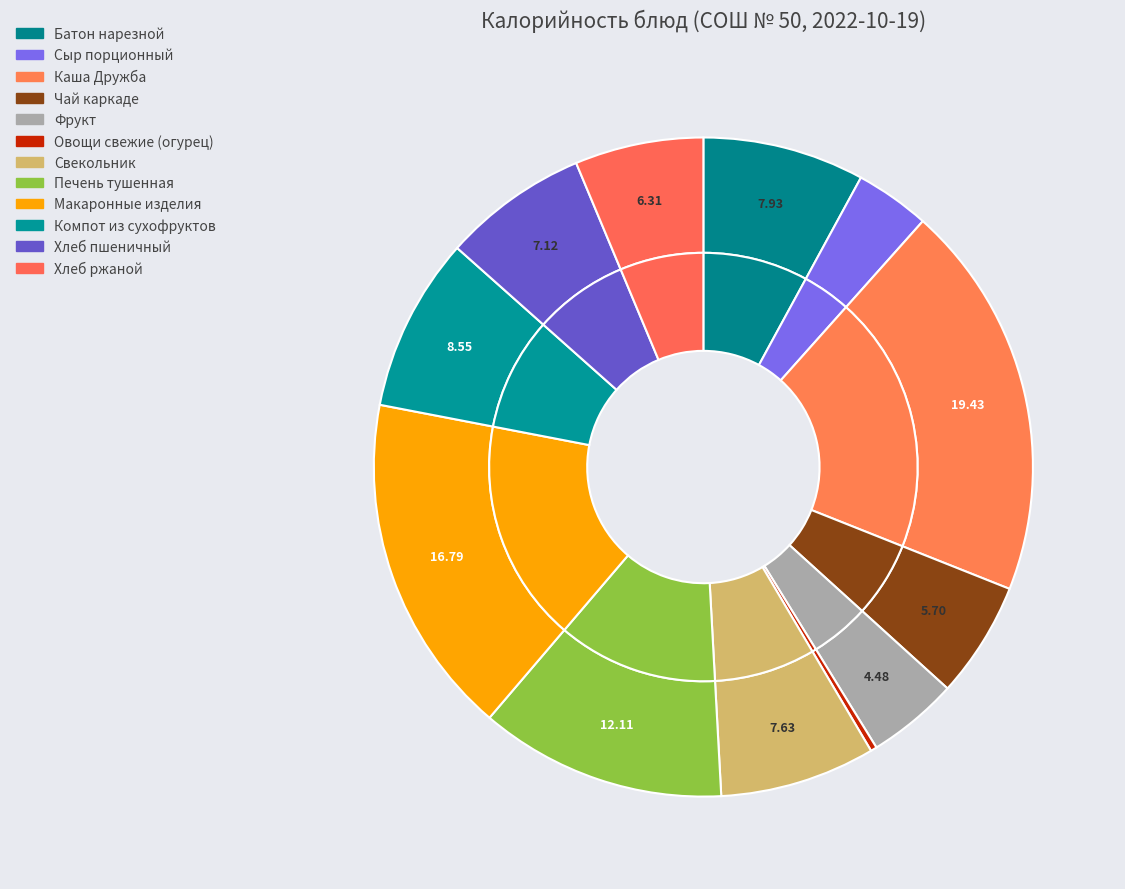

Approximately how many times larger is the value at Батон нарезной compared to Овощи свежие (огурец)?

26.0